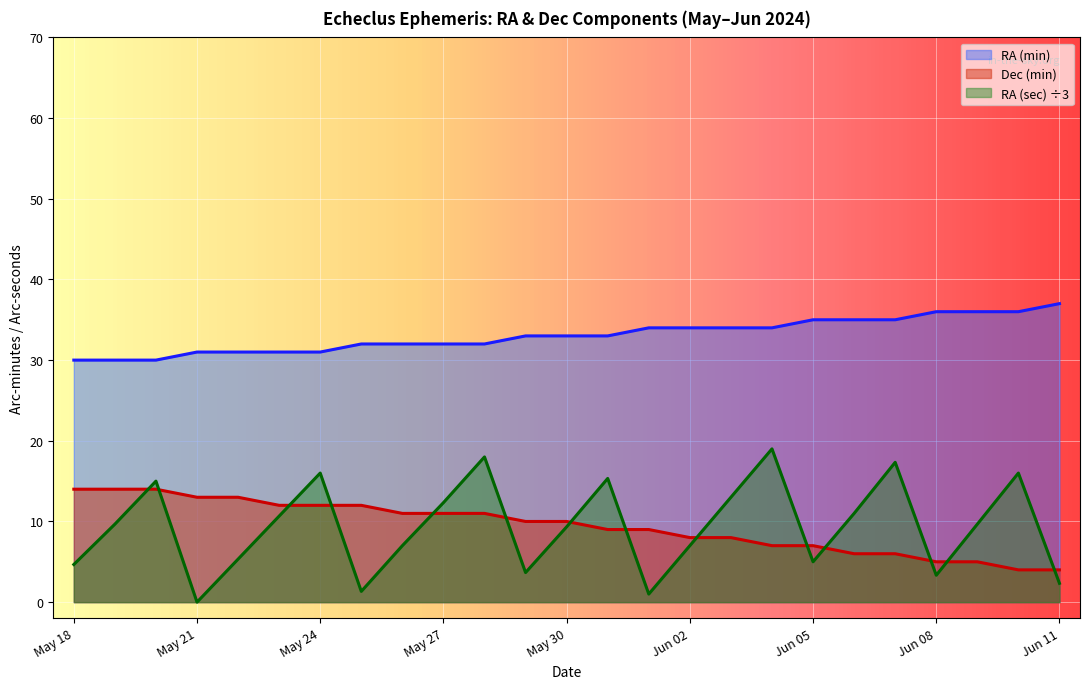

How many lines are shown in the chart?

3